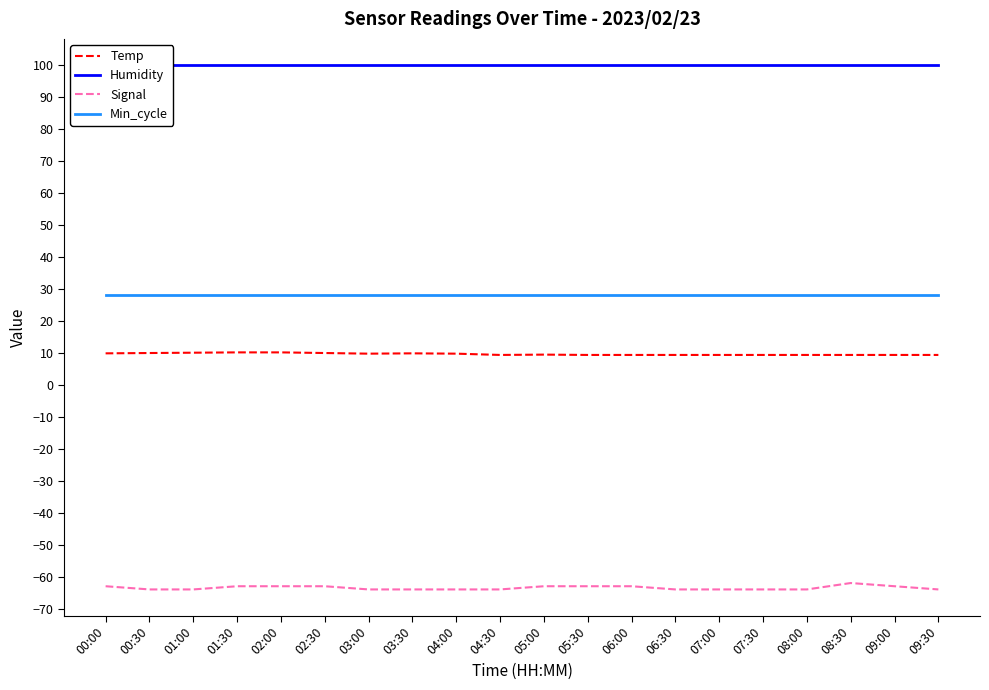

True or false: Signal and Temp cross at least once.

False